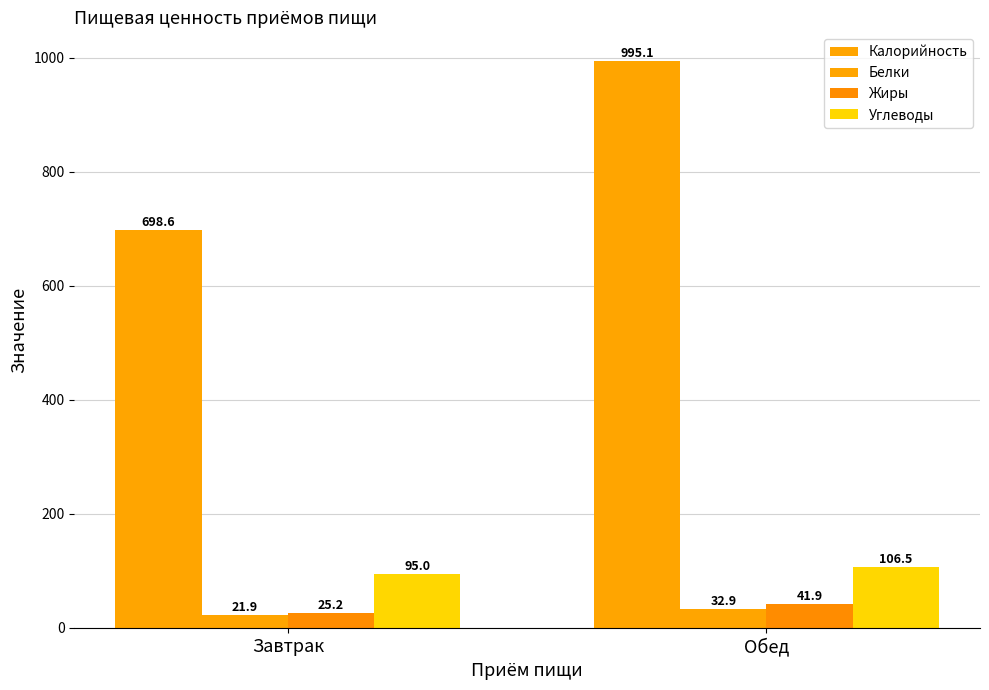

Reading left to right, extract all data points from this chart.

Калорийность: Завтрак=698.6	Обед=995.1
Белки: Завтрак=21.9	Обед=32.9
Жиры: Завтрак=25.2	Обед=41.9
Углеводы: Завтрак=95.0	Обед=106.5